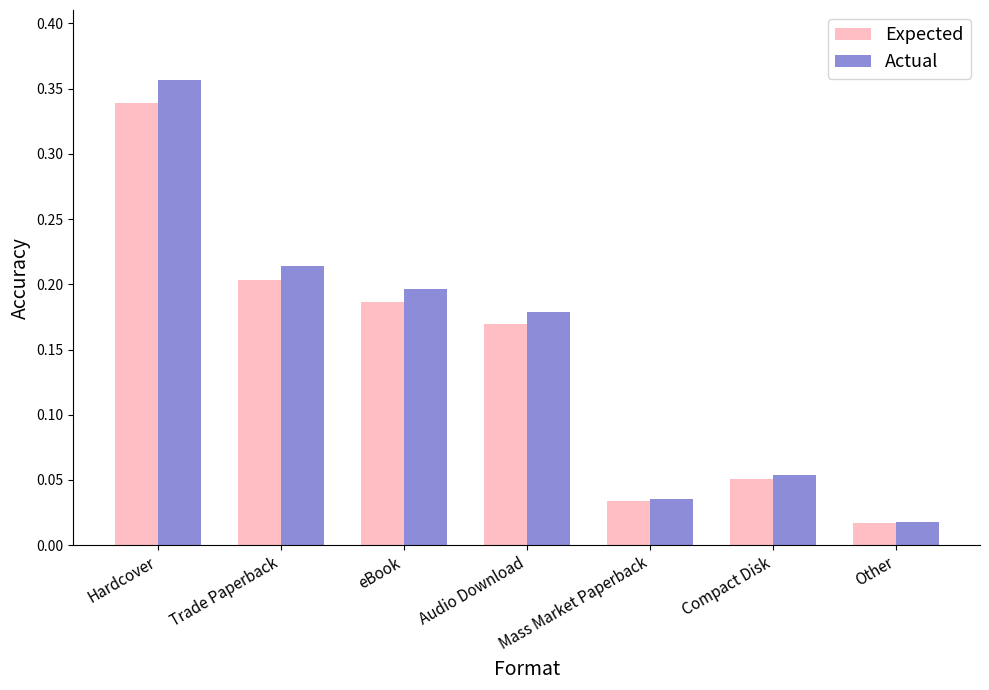

List the labels in order of Expected value, smallest first.

Other, Mass Market Paperback, Compact Disk, Audio Download, eBook, Trade Paperback, Hardcover